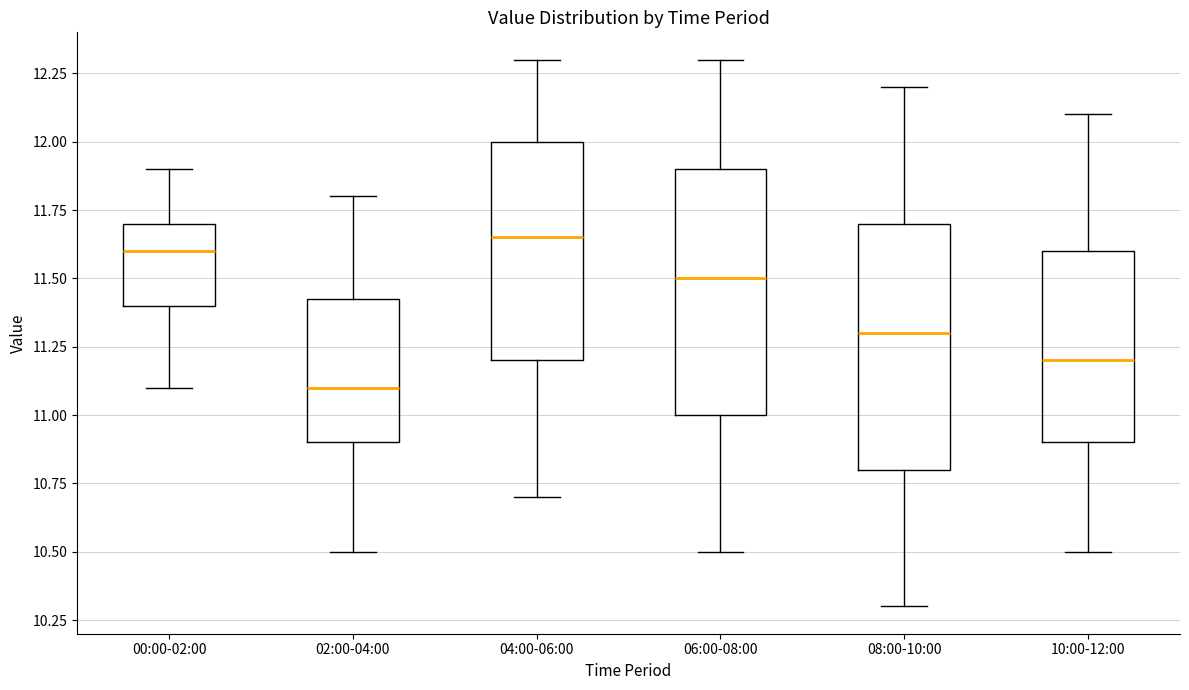

Which box has the lowest median line?

02:00-04:00